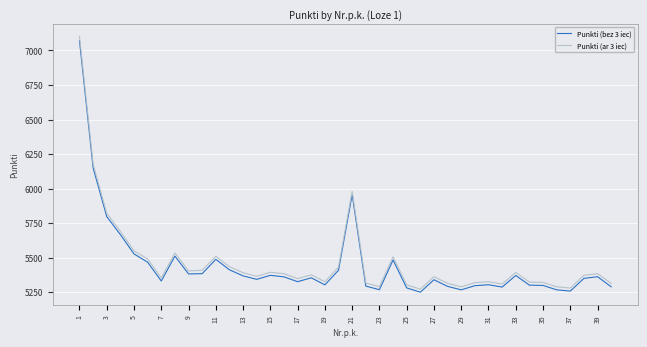

What is the smallest value displayed?

5250